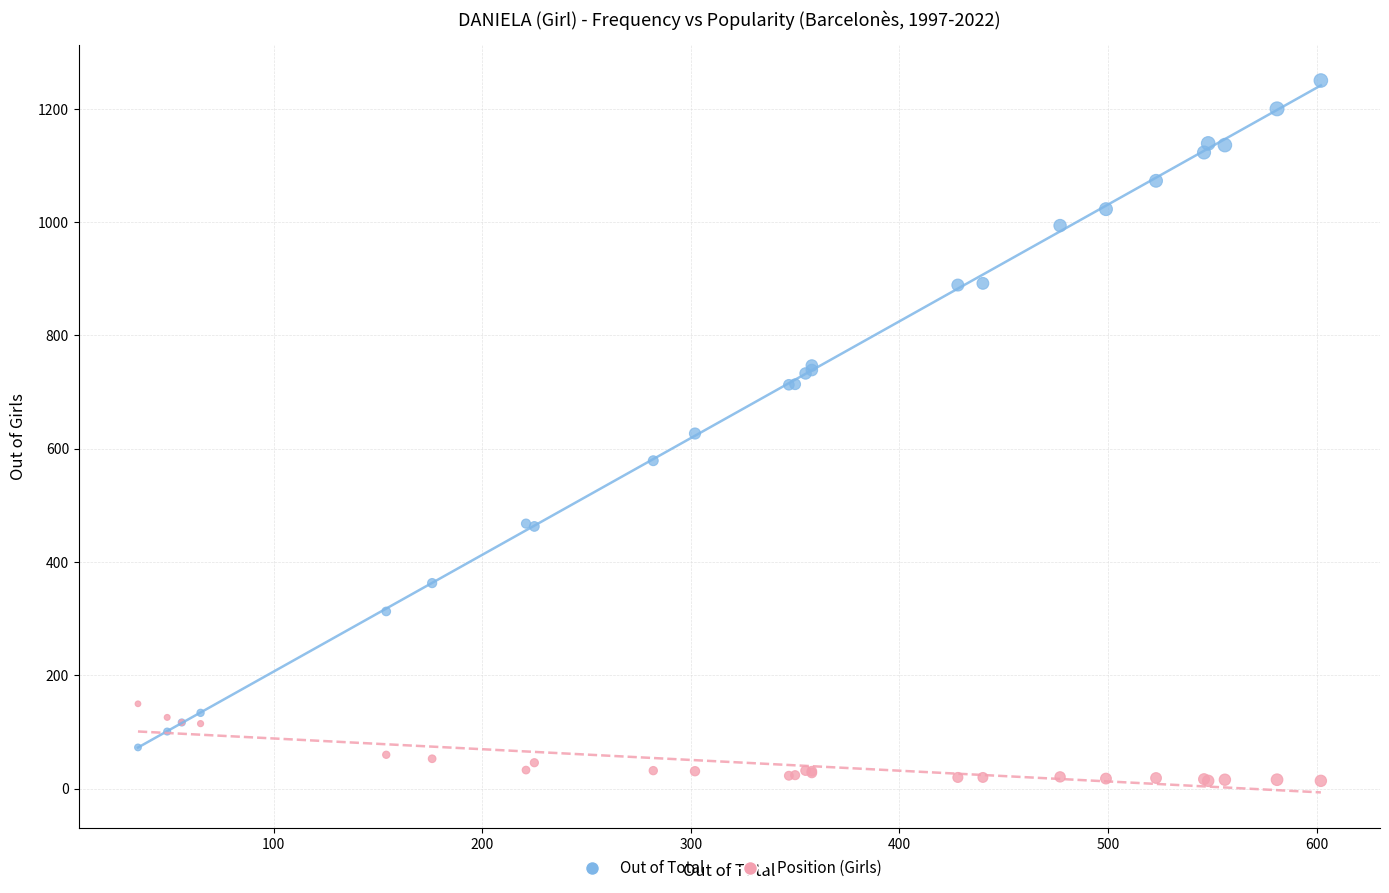

Which series contains the highest Y value?

Out of Total